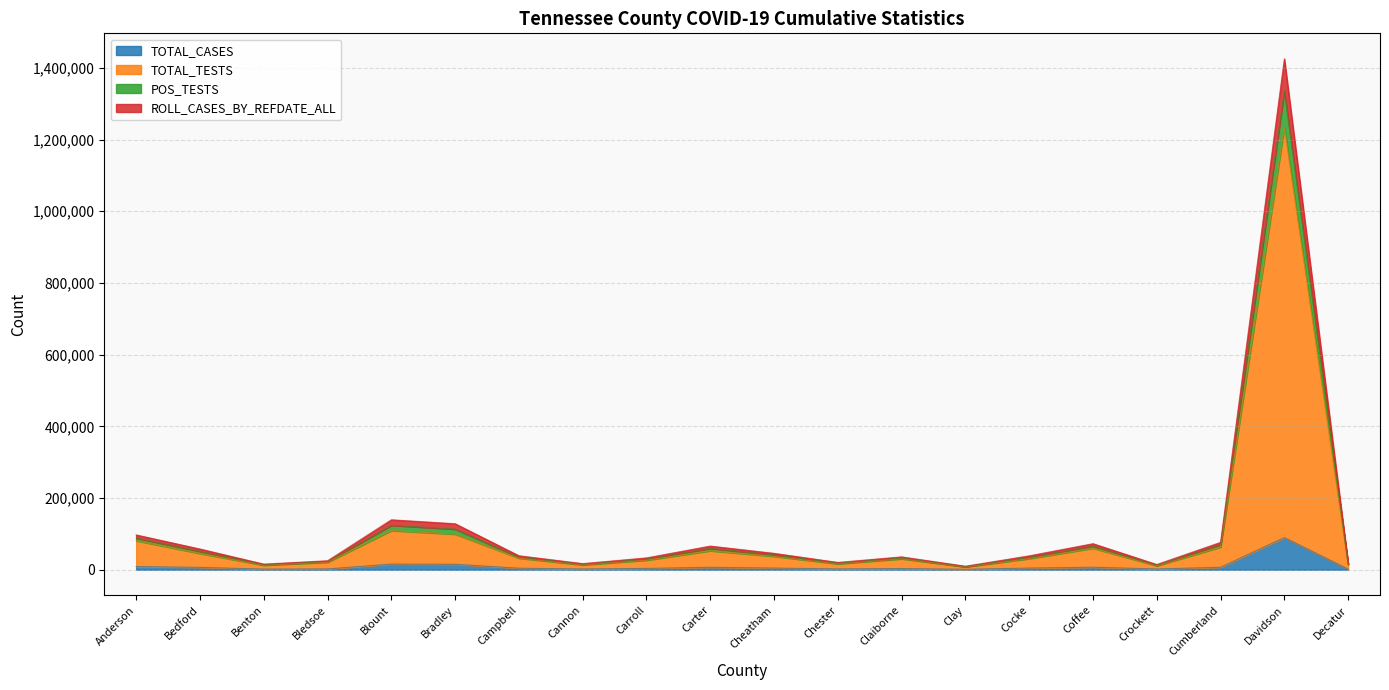

What is the label of the 6th point from the right?

Cocke